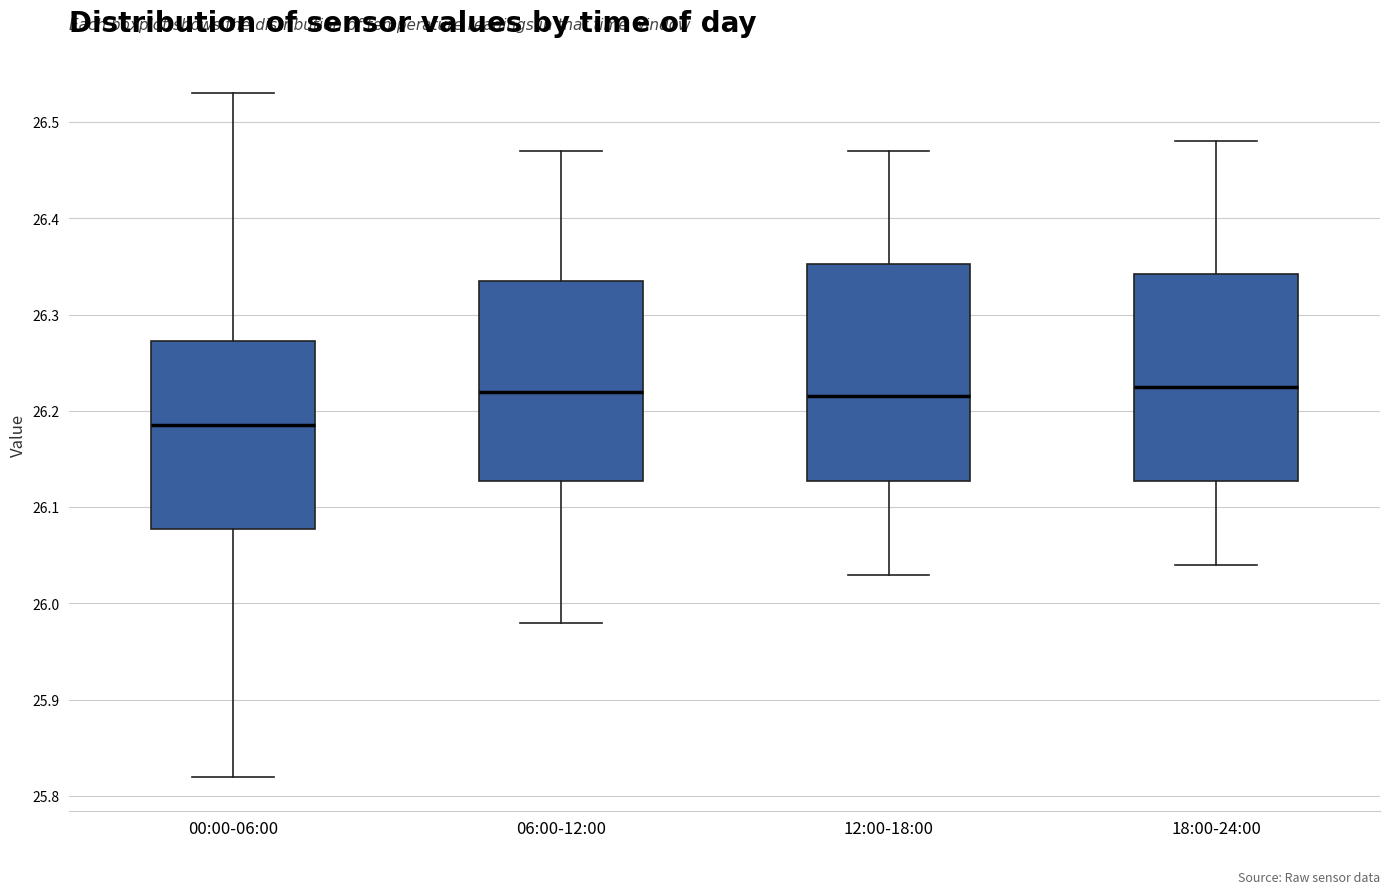

Which box has the lowest median line?

00:00-06:00